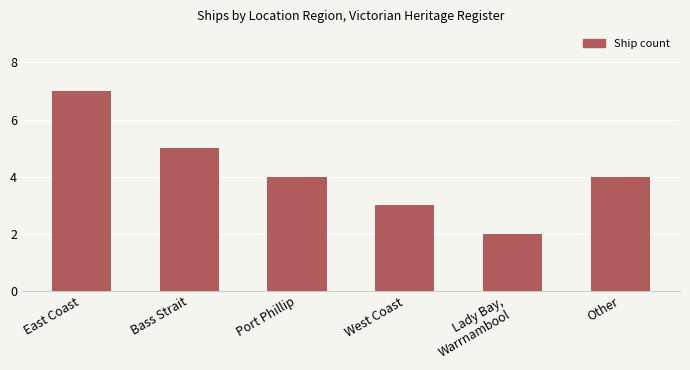

What is the value of the 1st bar from the left?

7